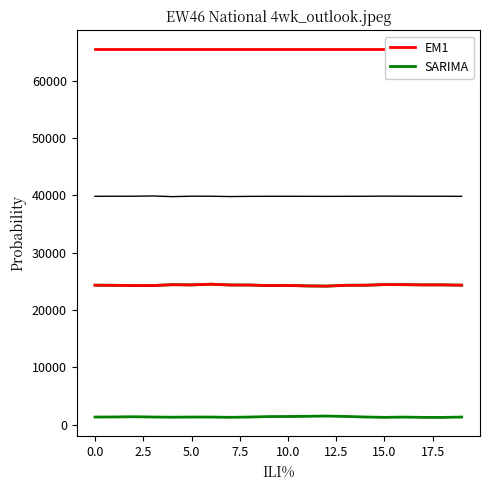

Does the chart display data point markers on the line(s)?

No